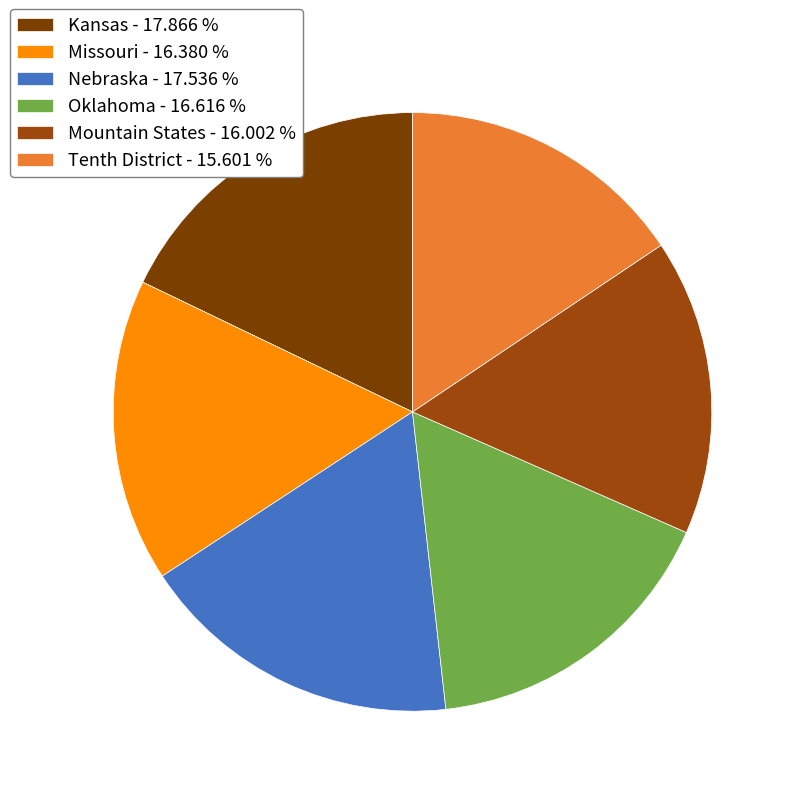

How many slices are in this pie chart?

6